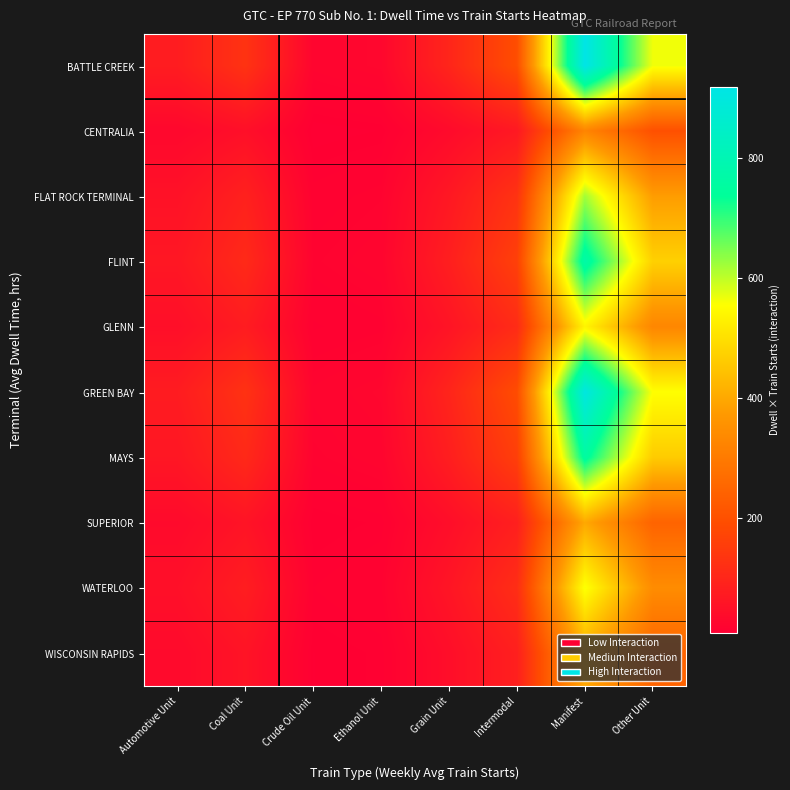

Which label corresponds to the smallest value in the chart?

Crude Oil Unit